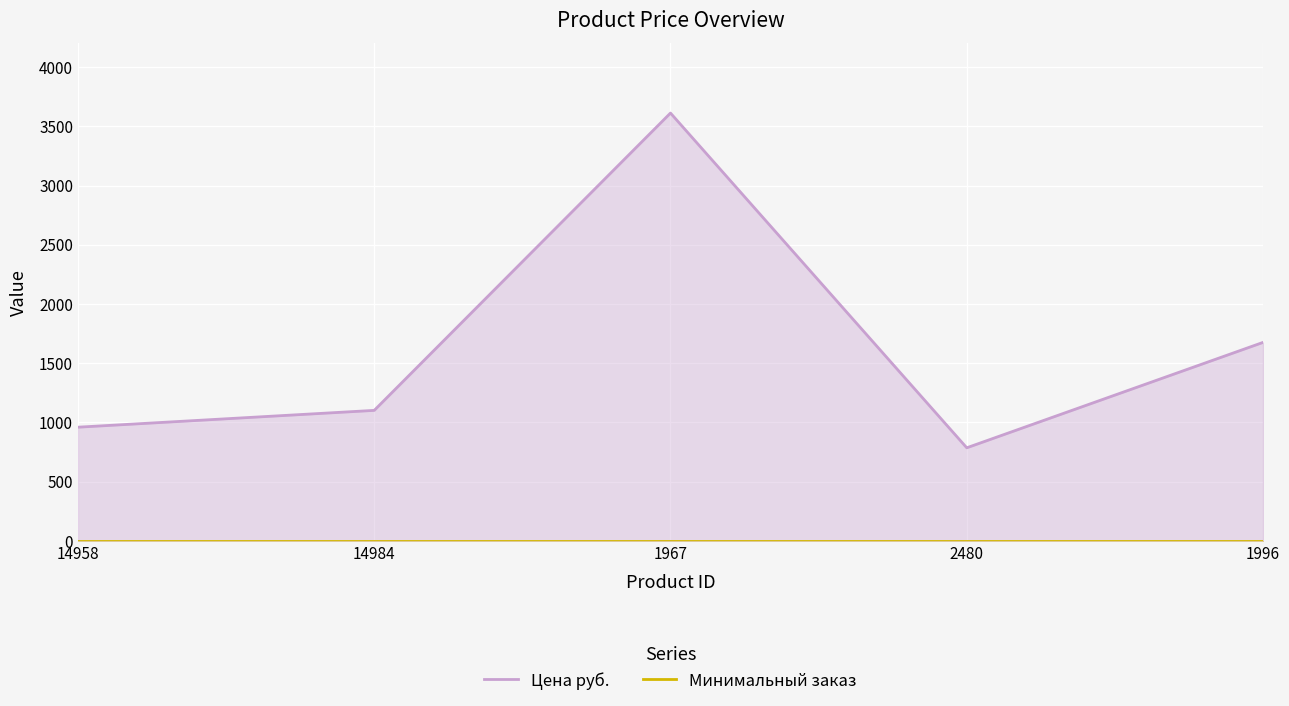

The value of Минимальный заказ at 14958 is 1. True or false?

True